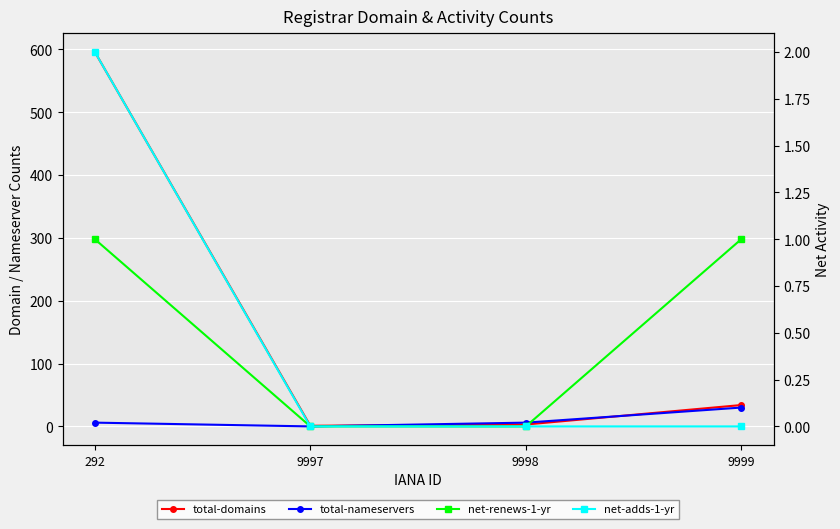

Between 292 and 9997, which series saw the biggest shift?

total-domains